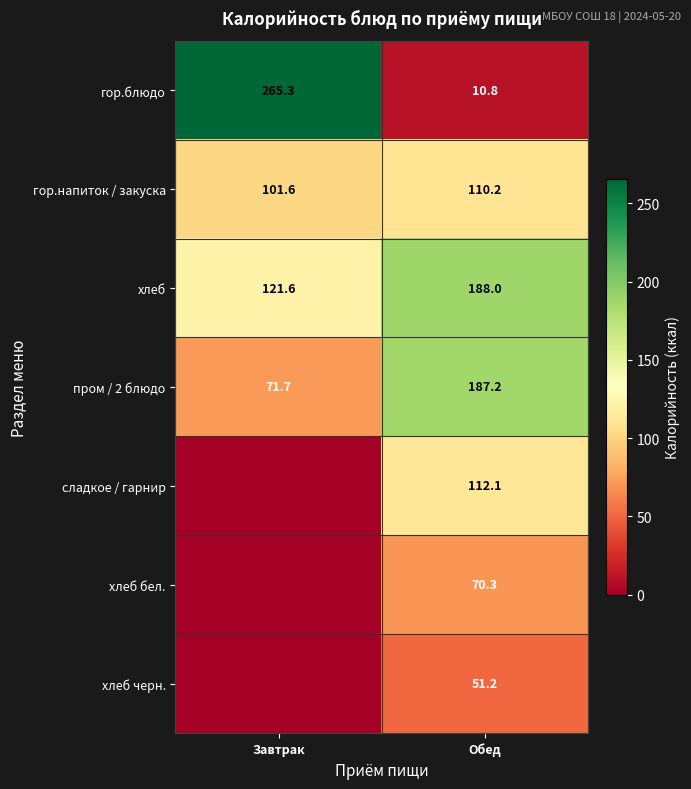

What is the average value of the гор.напиток / закуска series?

105.9